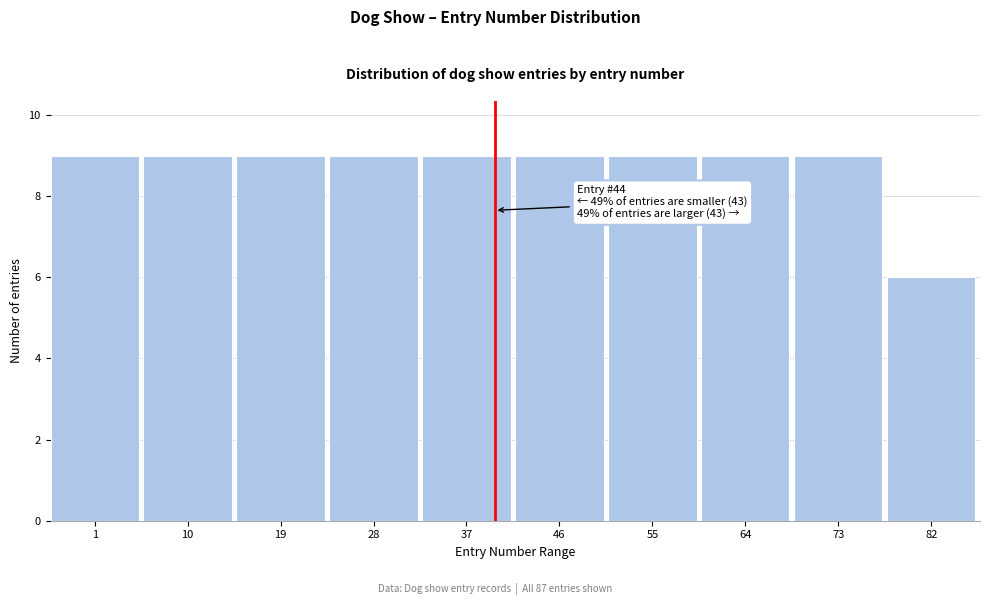

Reading left to right, extract all data points from this chart.

9	9	9	9	9	9	9	9	9	6